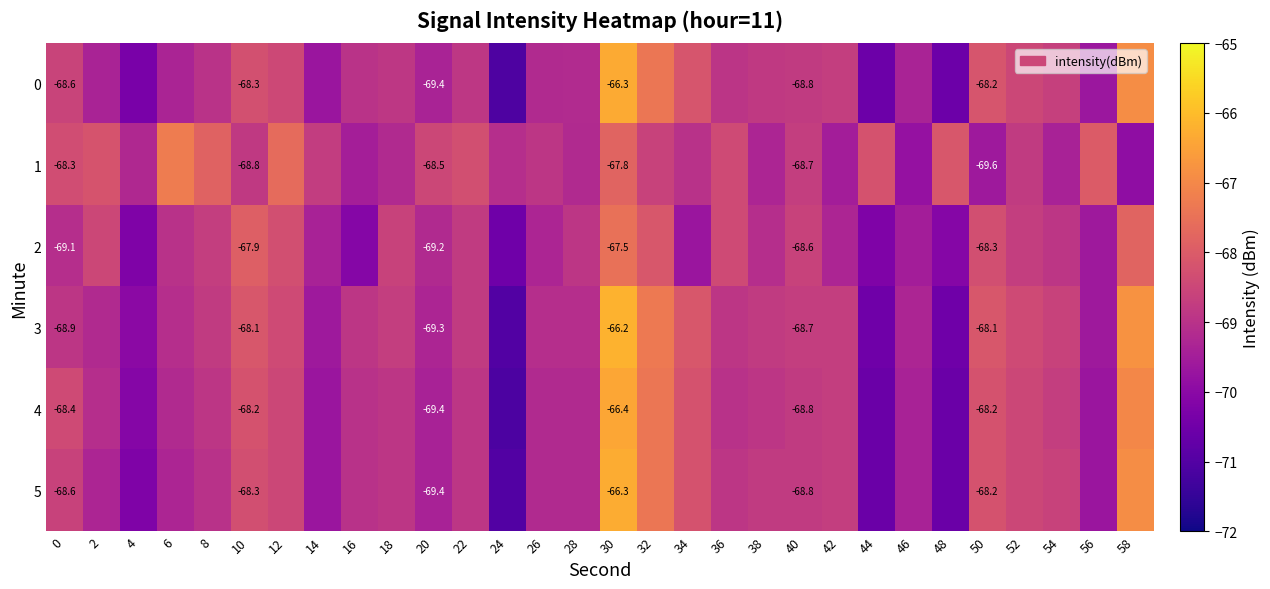

How many values in the 5 series are below -68?

27